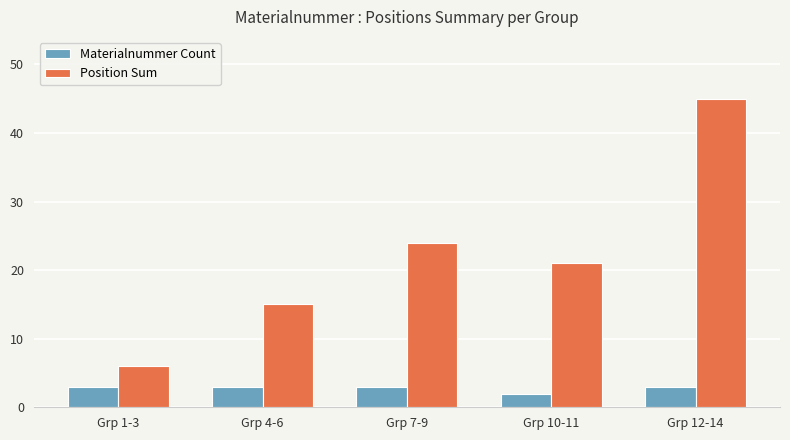

How many values in the Position Sum series are below 21?

2